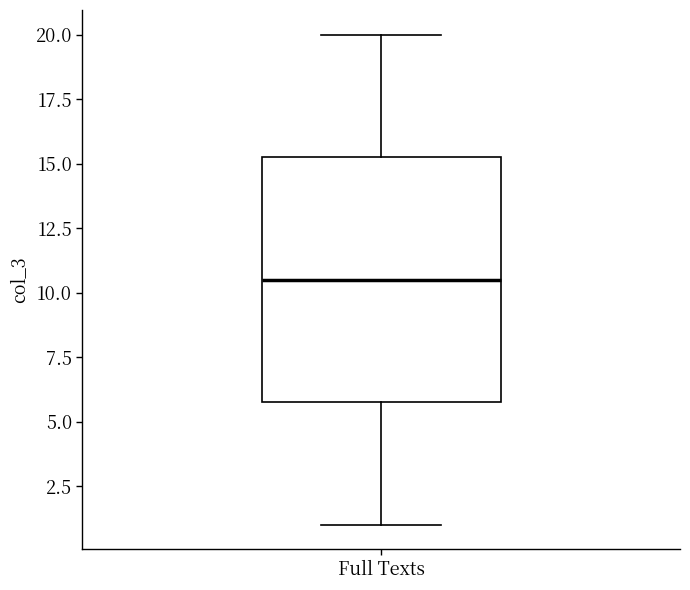

Where does the lower whisker of the box for Full Texts end on the y-axis? The values are not printed on the chart, so give them approximately, as read against the axis.

1.0